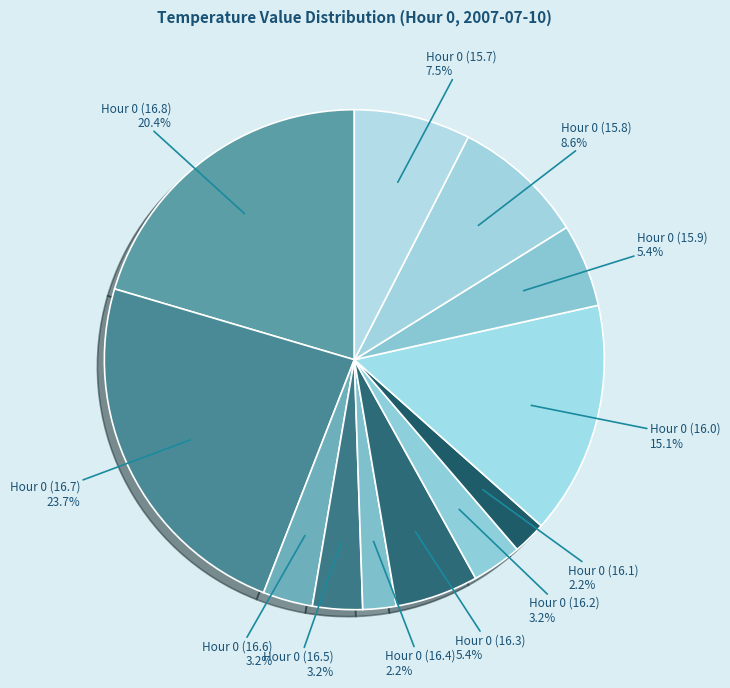

What is the largest slice in the pie chart?

Hour 0 (16.7)